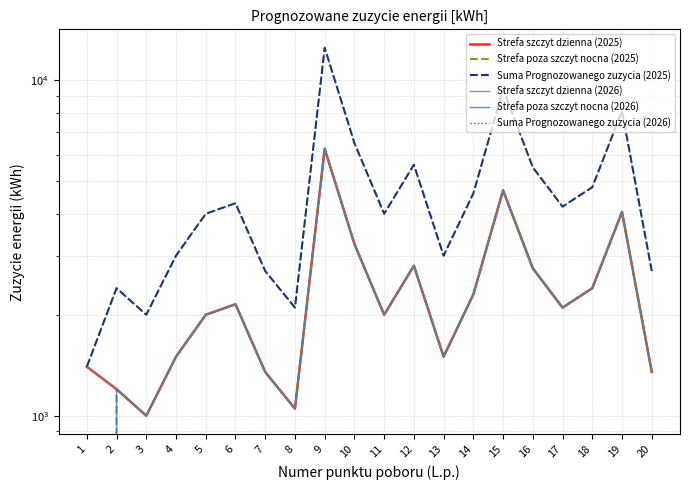

Where does the Strefa poza szczyt nocna (2026) series first go above 2100?

6